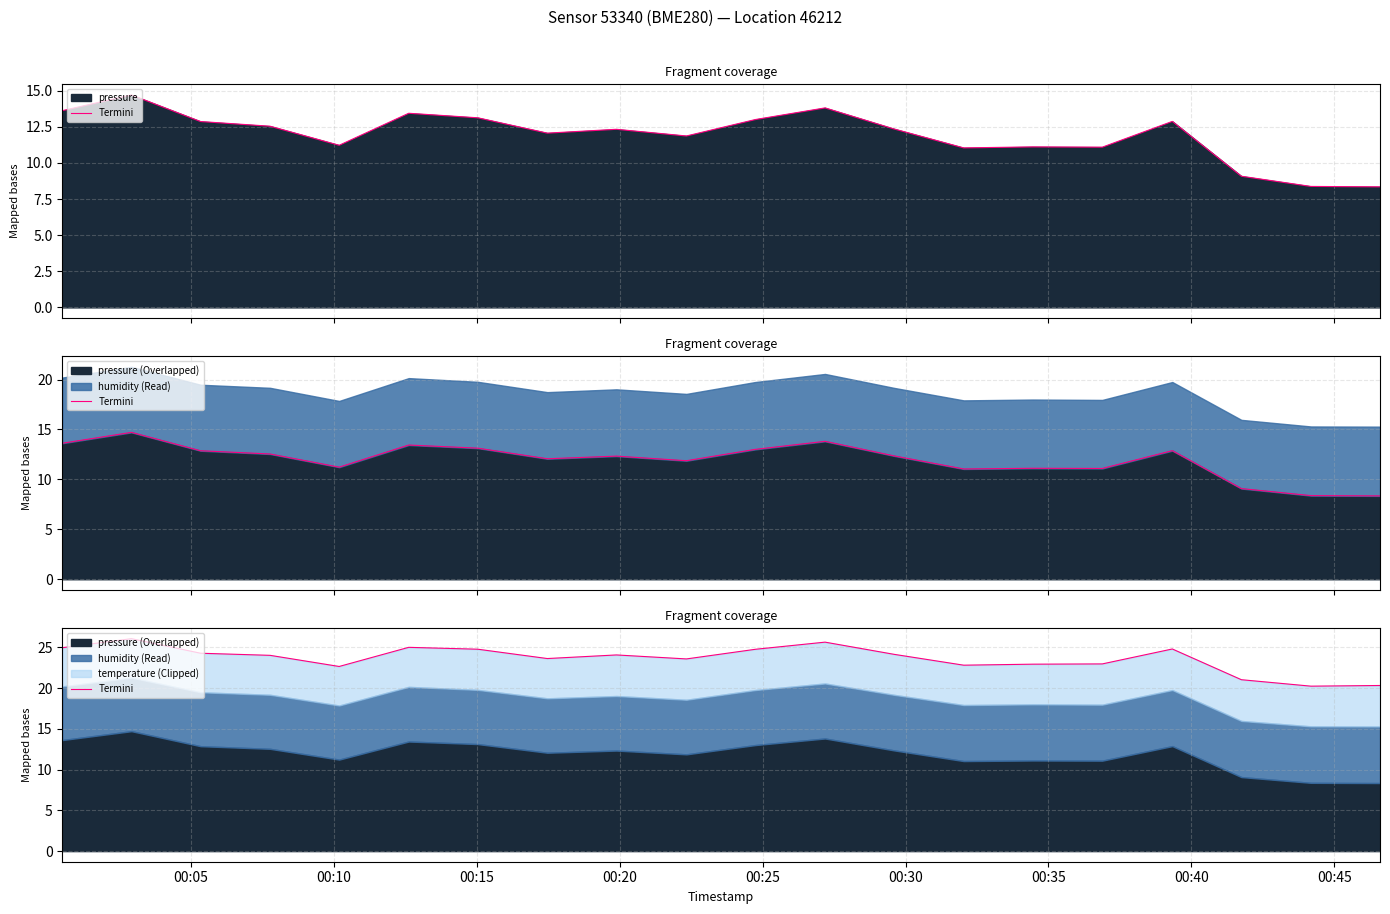

True or false: there are more than 0 points higher than both neighbors.

True